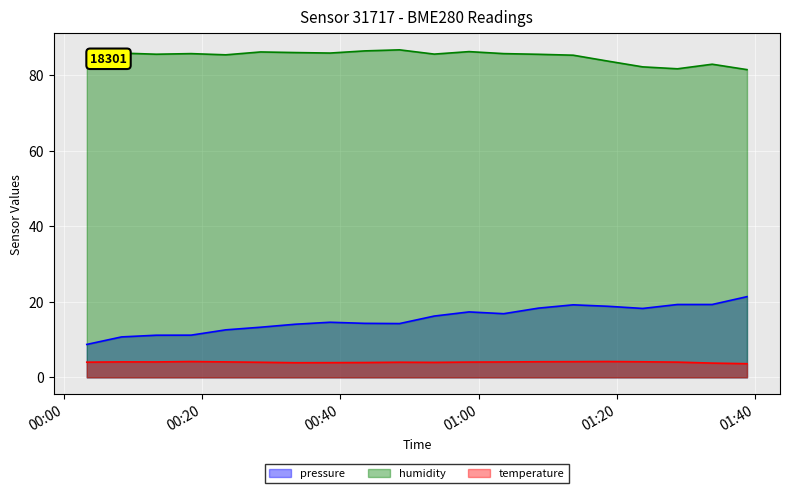

List the series in order of their peak value, lowest first.

temperature, pressure, humidity